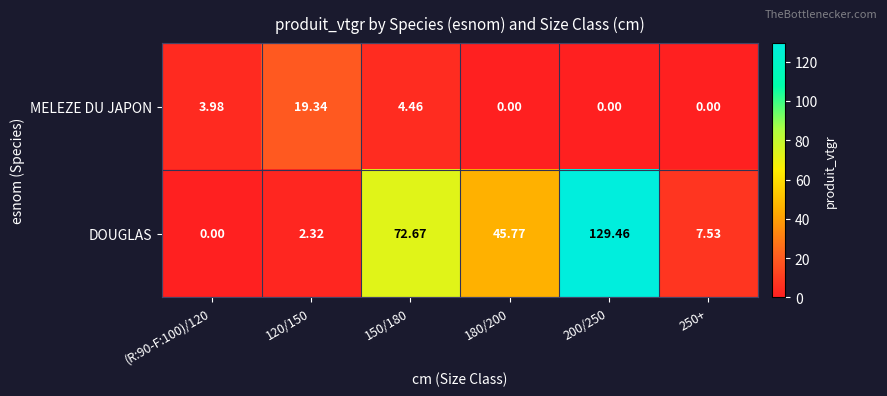

List the series in order of their peak value, lowest first.

MELEZE DU JAPON, DOUGLAS